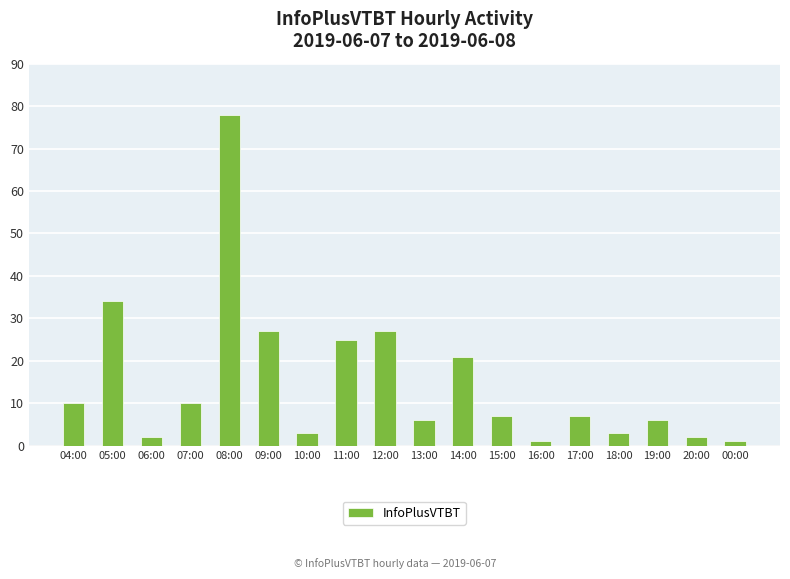

True or false: the data shows 16 at 04:00.

False